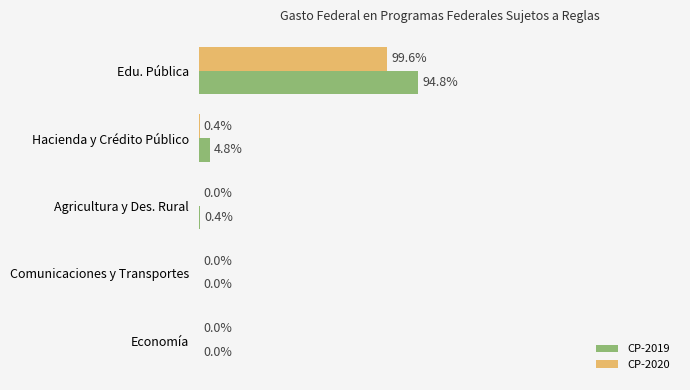

At which label is CP-2019 closest to 130?

Hacienda y Crédito Público